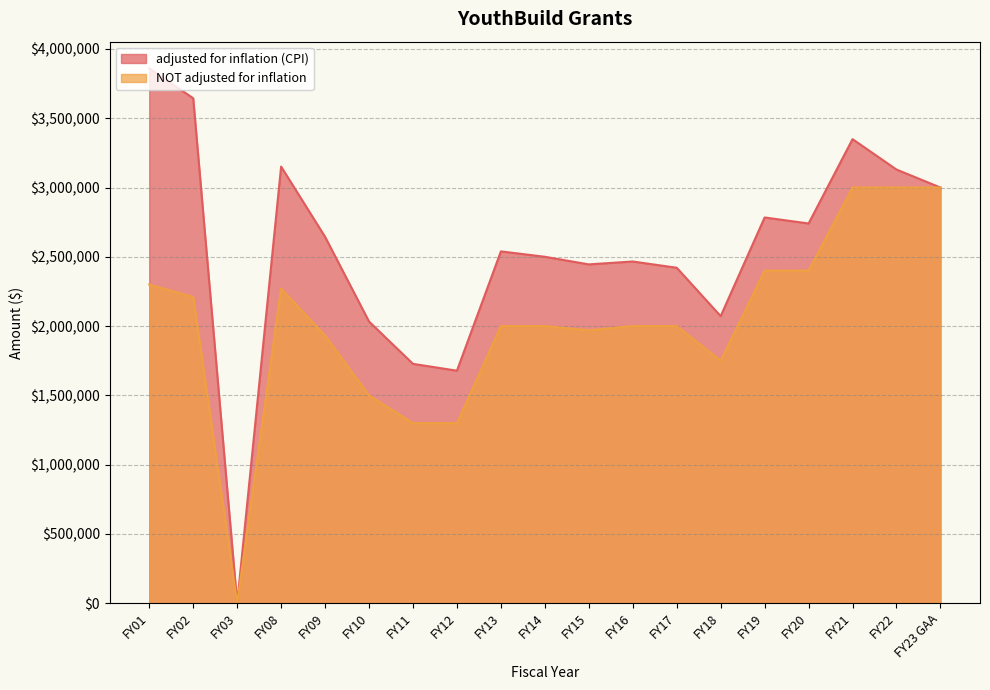

How many data points in adjusted for inflation (CPI) are less than 2539232?

9